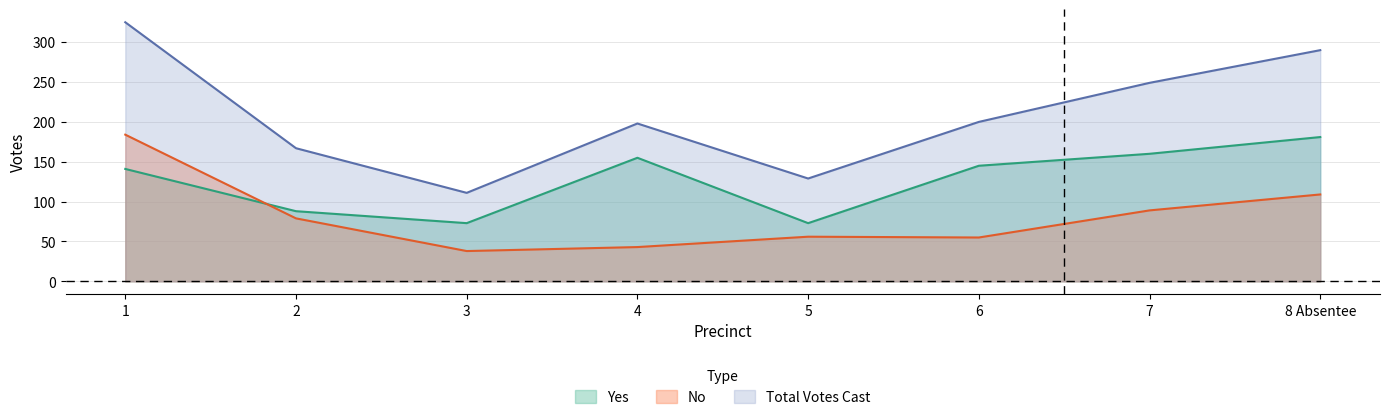

What is the sum of all Total Votes Cast values?

1669